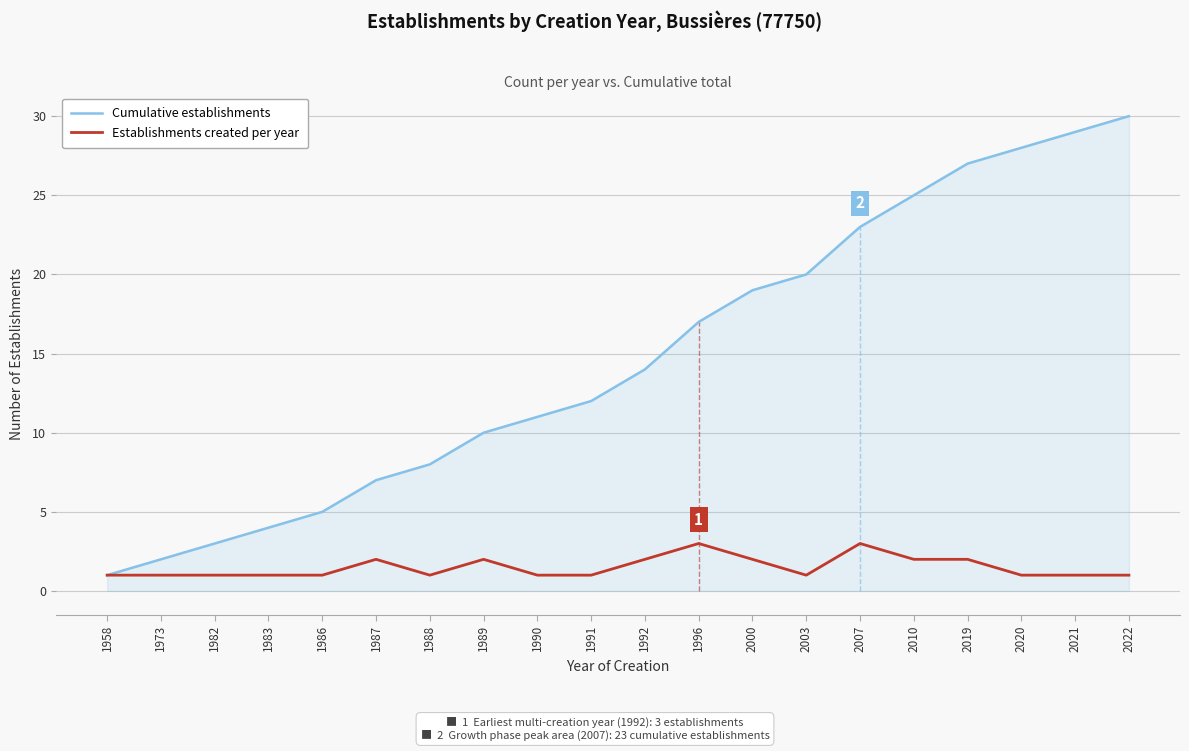

Which has a higher value, 1991 or 1983?

1991